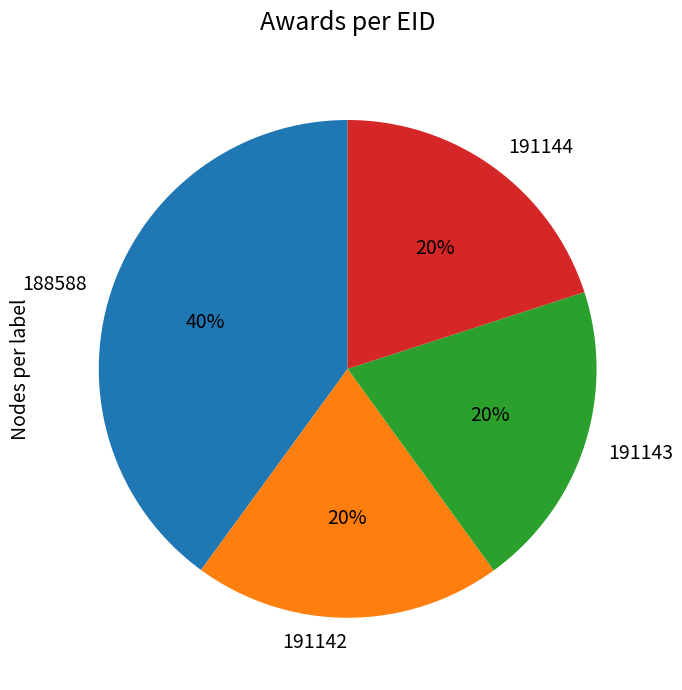

Combined, do 191142 and 191143 account for over 50%?

No